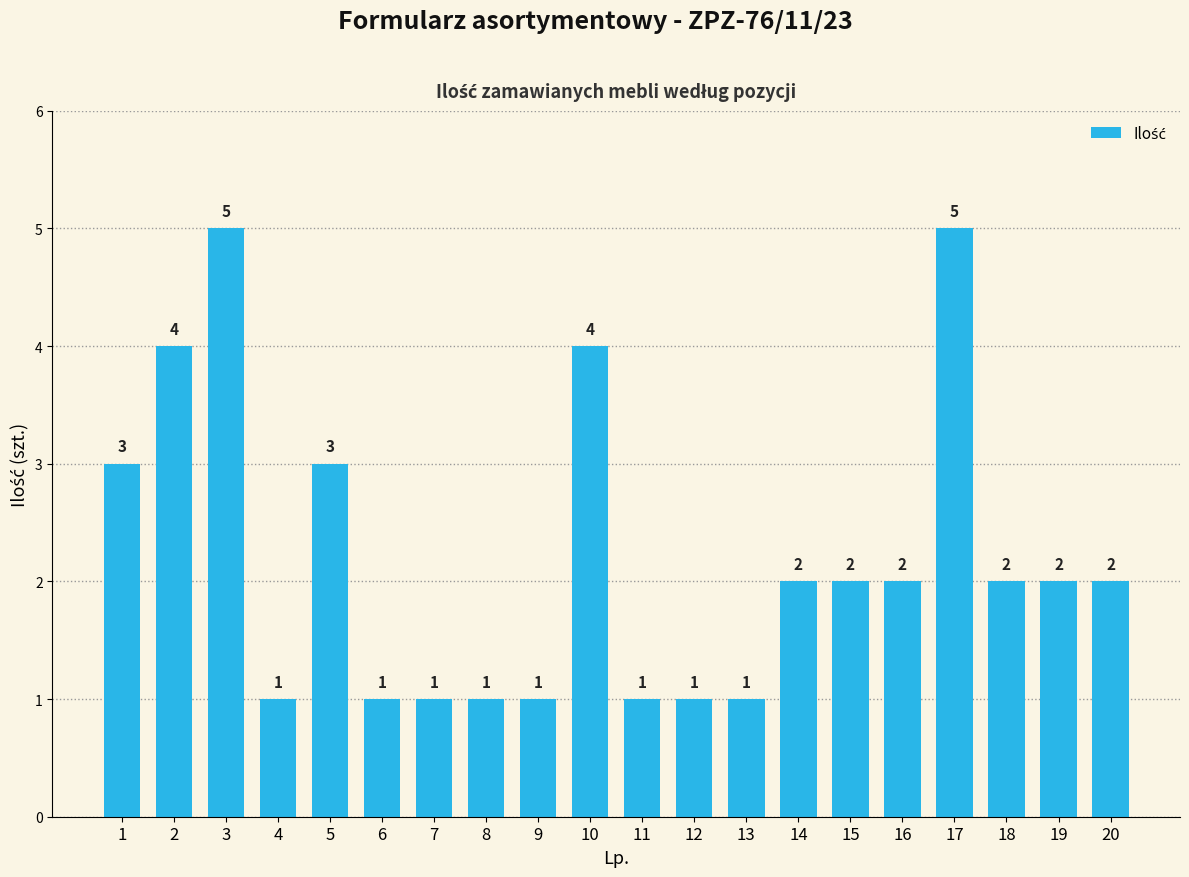

The chart shows a value of 1 at 9. True or false?

True